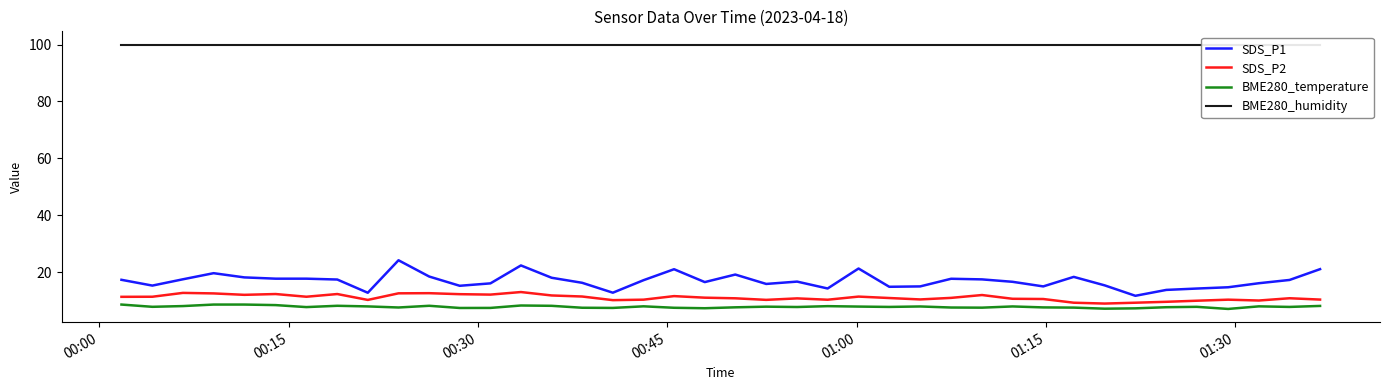

What is the maximum value for SDS_P2?

13.0